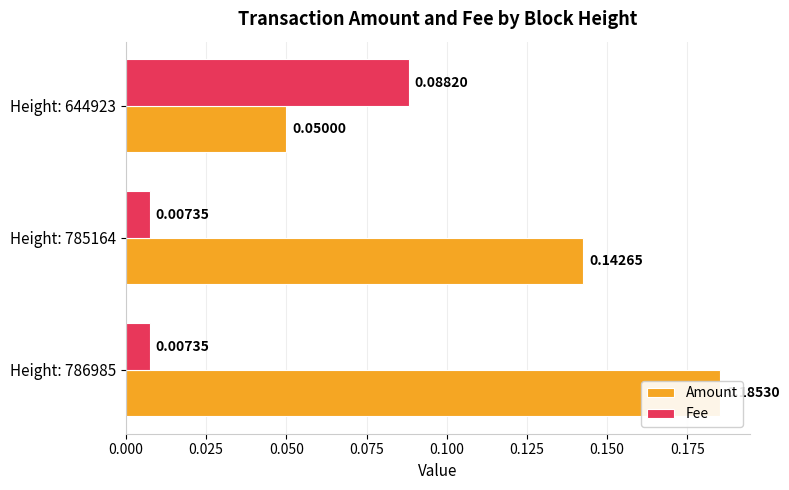

How many distinct data groups are displayed?

2